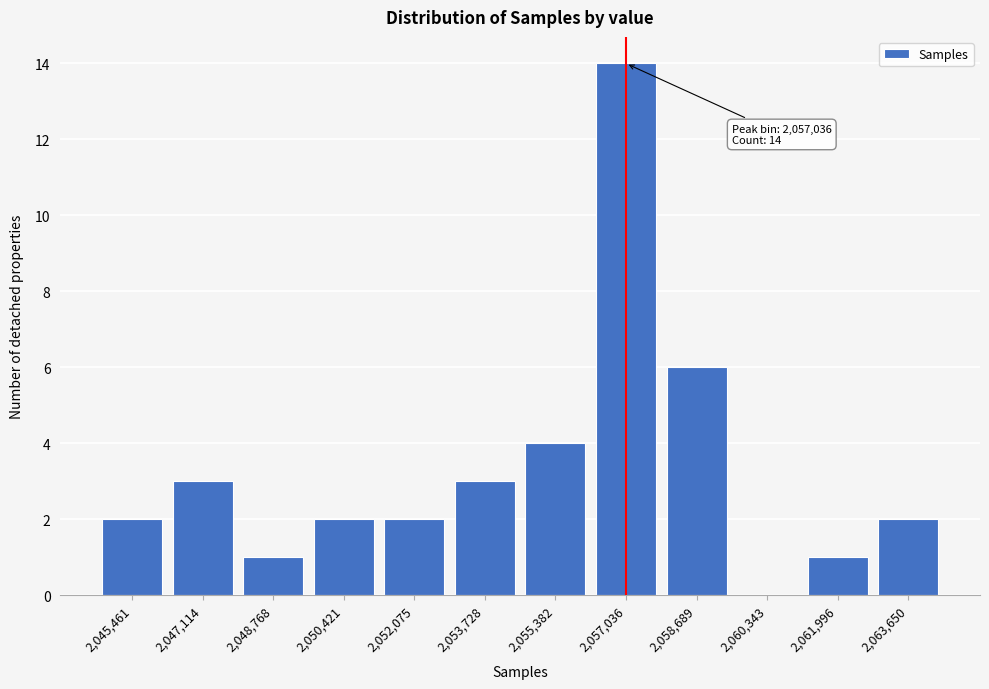

Reading right to left, extract all data points from this chart.

2,063,650=2	2,061,996=1	2,060,343=0	2,058,689=6	2,057,036=14	2,055,382=4	2,053,728=3	2,052,075=2	2,050,421=2	2,048,768=1	2,047,114=3	2,045,461=2